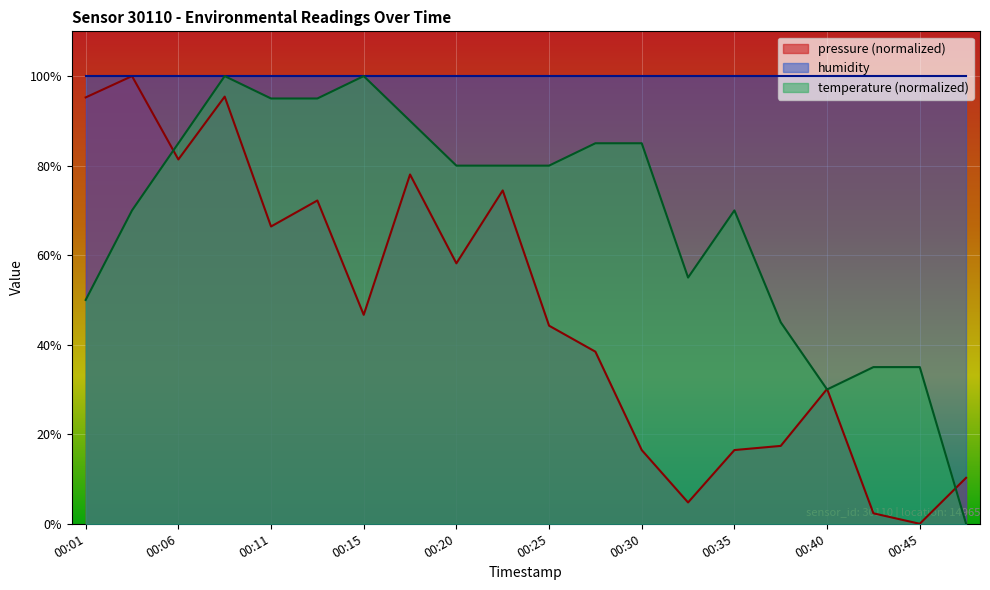

What is the value of the pressure point at the 1st from the left?

95.2